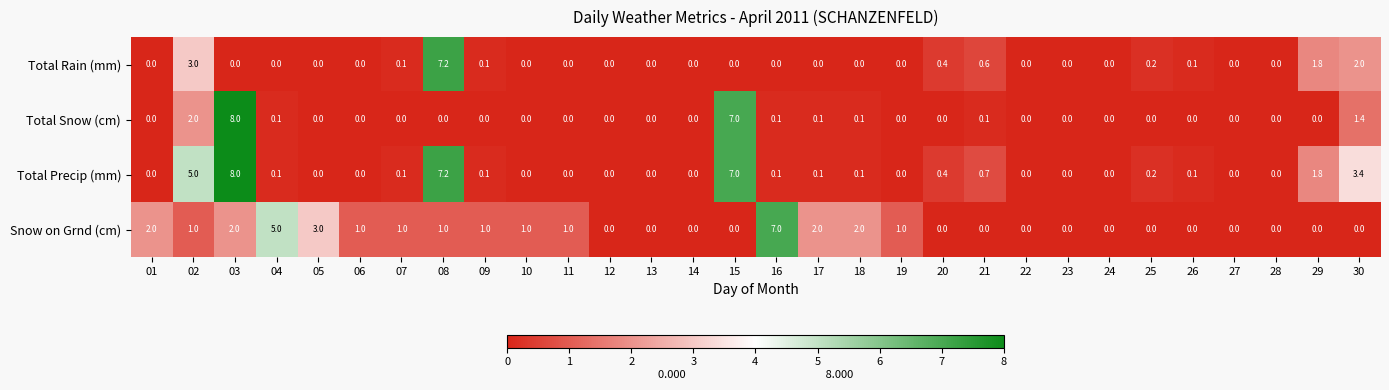

What is the total value across all series at 08?

15.4